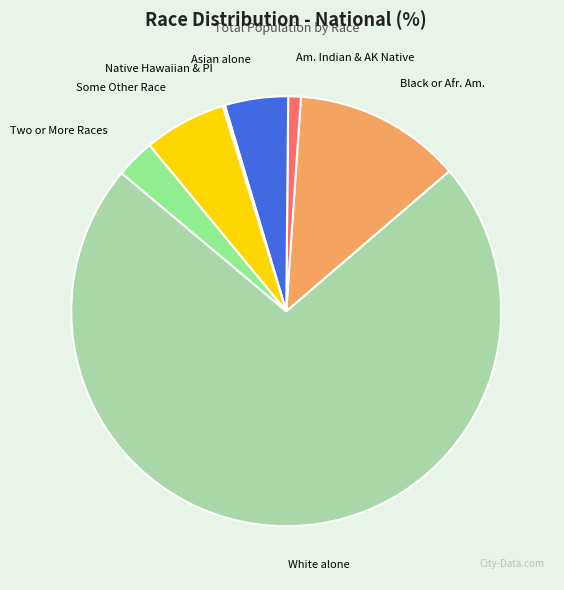

What is the ratio of the value at Asian alone to the value at Am. Indian & AK Native?

5.0